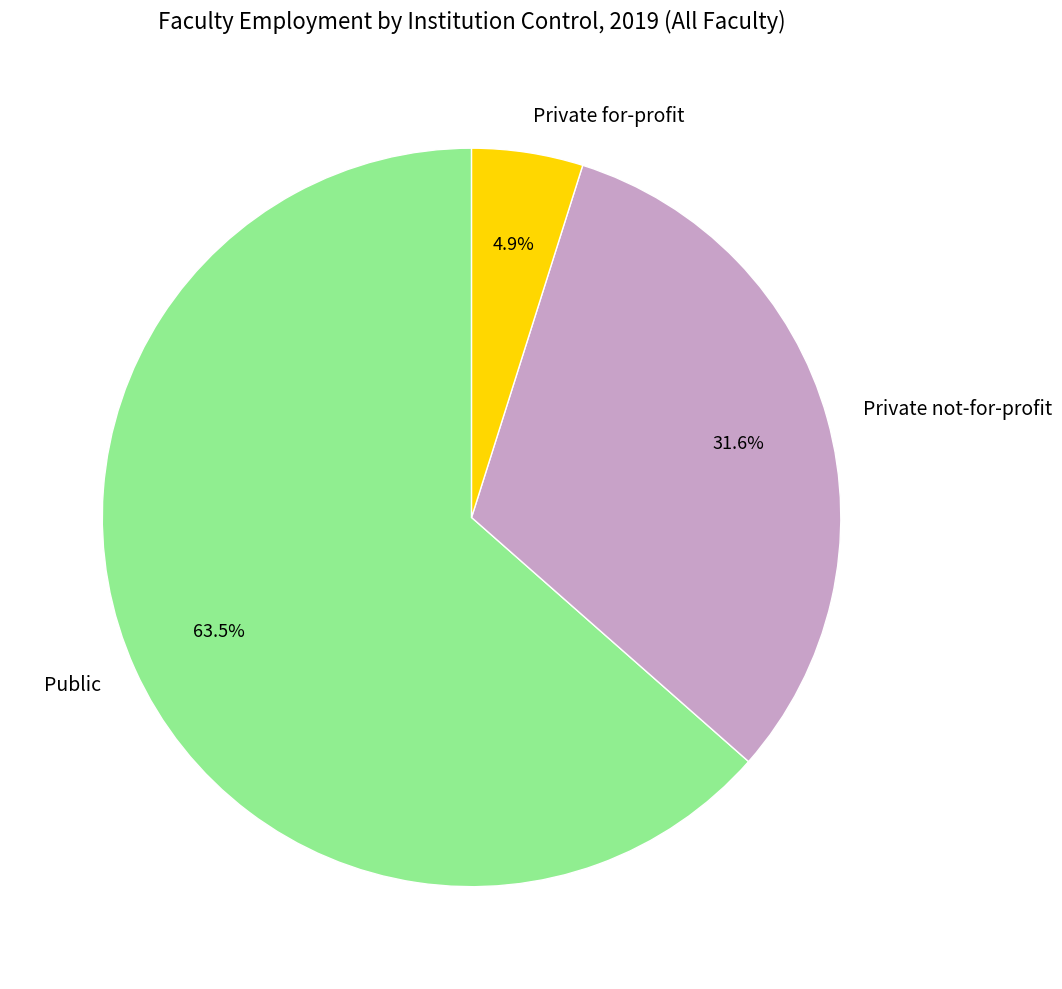

What is the majority slice?

Public